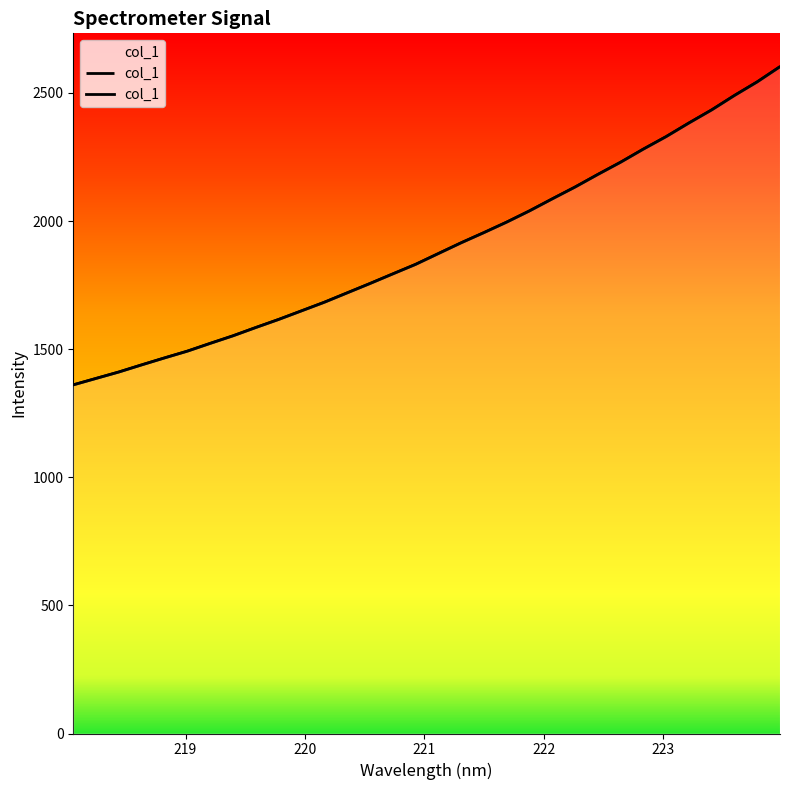

What is the maximum value for col_1?

2602.4